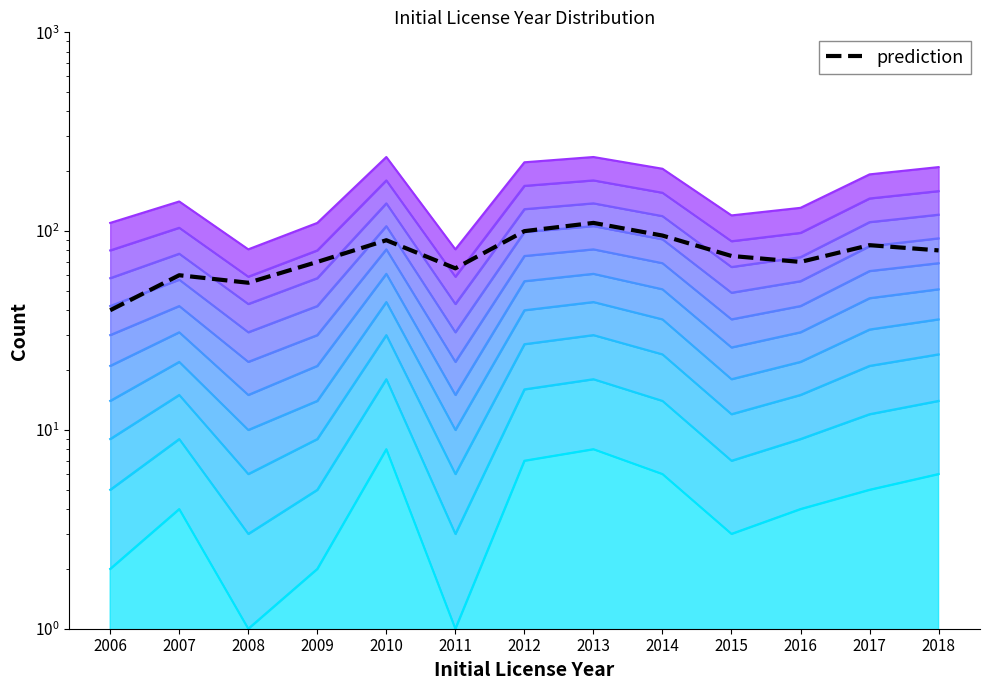

How many categories are shown in the chart?

13